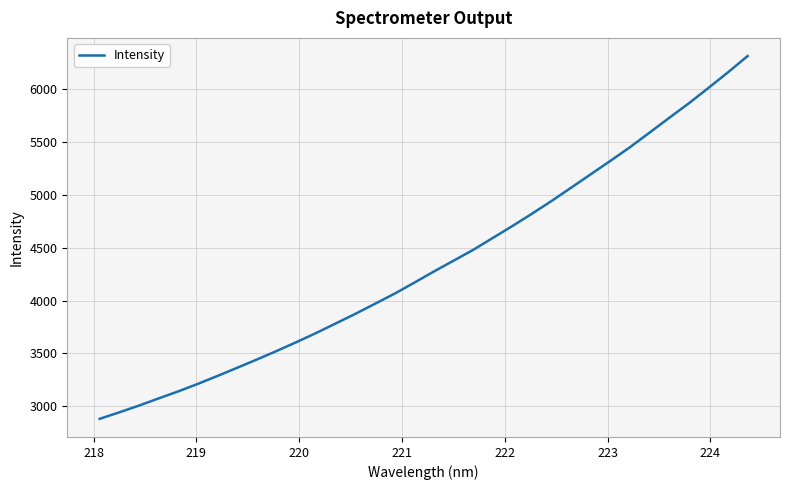

What is the greatest value displayed?

6316.7